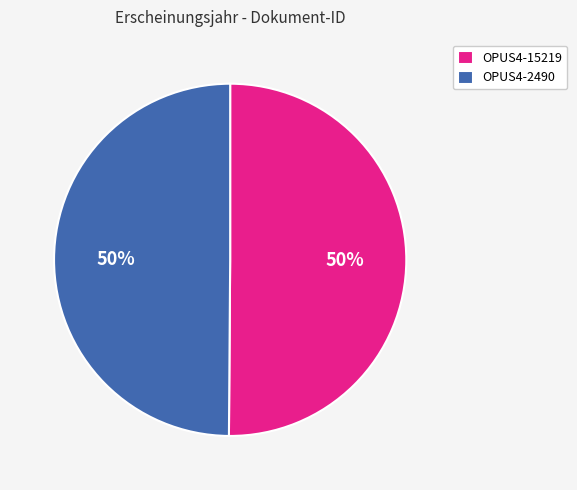

What is the ratio of the value at OPUS4-2490 to the value at OPUS4-15219?

1.0